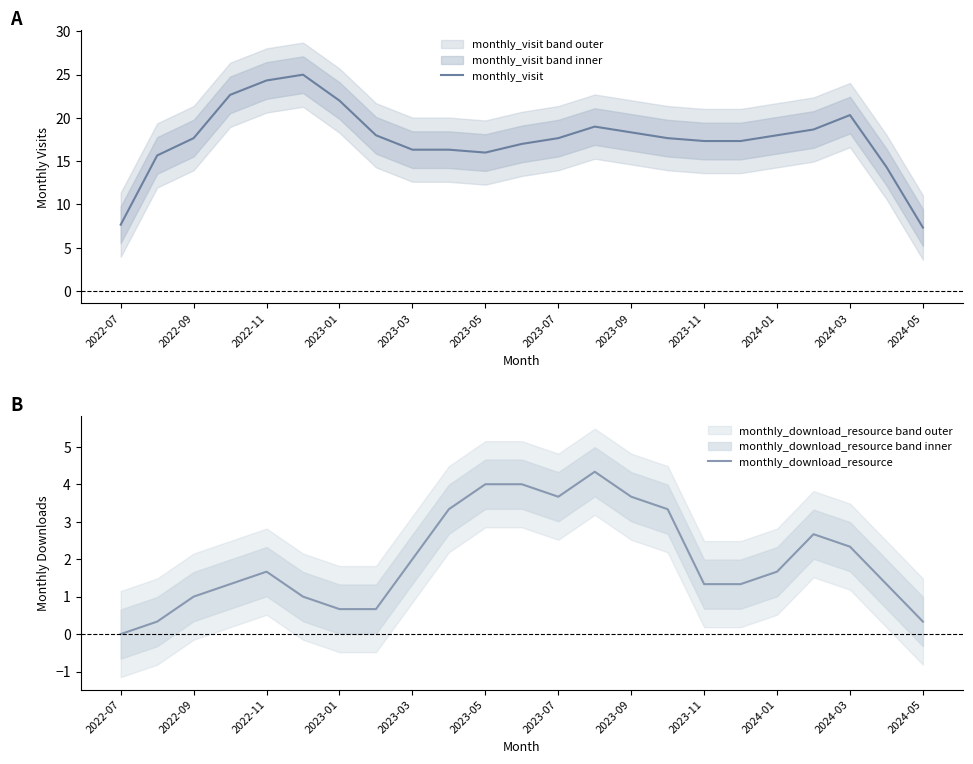

Rank the series at 21 from lowest to highest value.

monthly_download_resource, monthly_visit